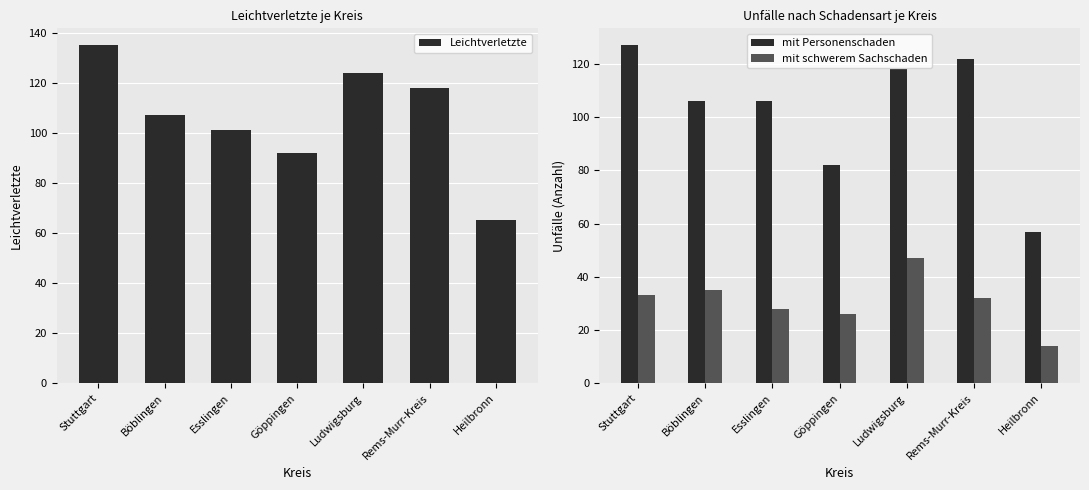

What is the difference between the mit Personenschaden values at Stuttgart and Ludwigsburg?

9